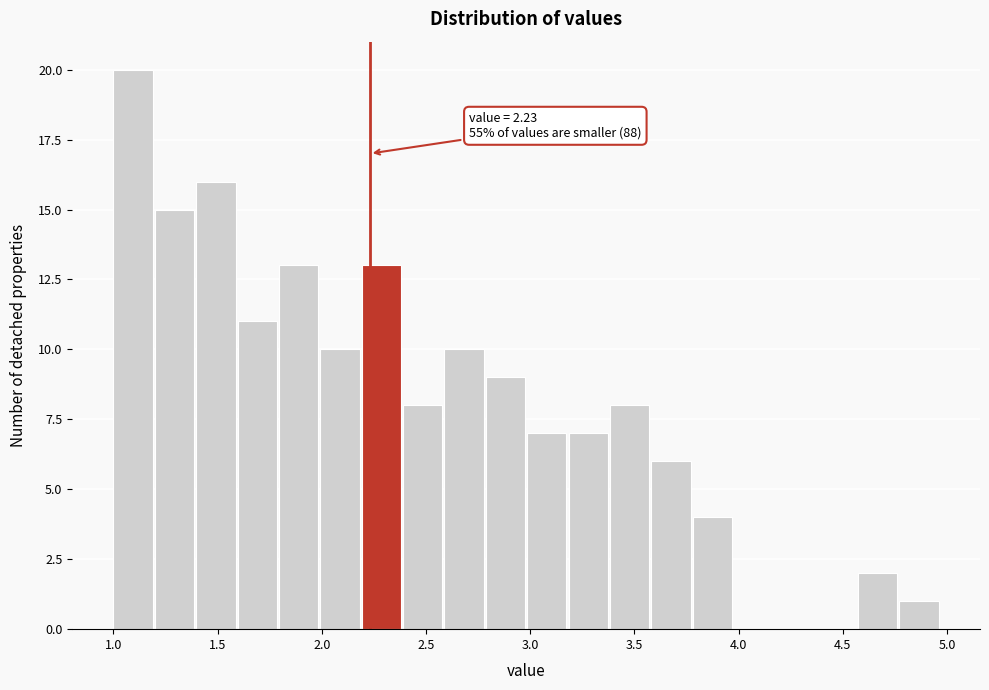

Around what value on the x-axis is the tallest bar? Give the approximate position of its centre, as read against the axis.

1.10